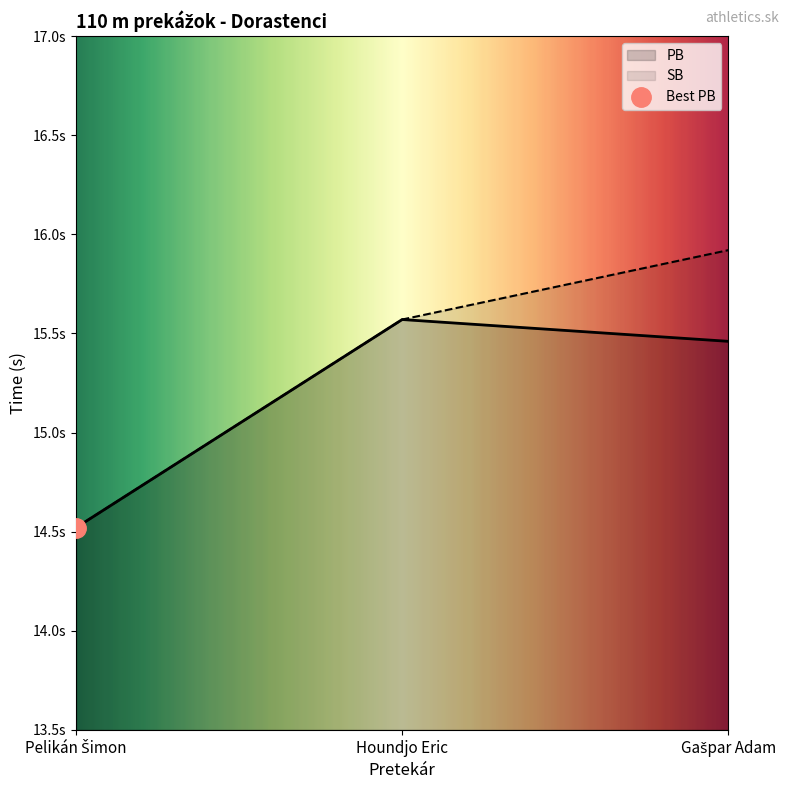

Which series has the widest spread of values?

SB